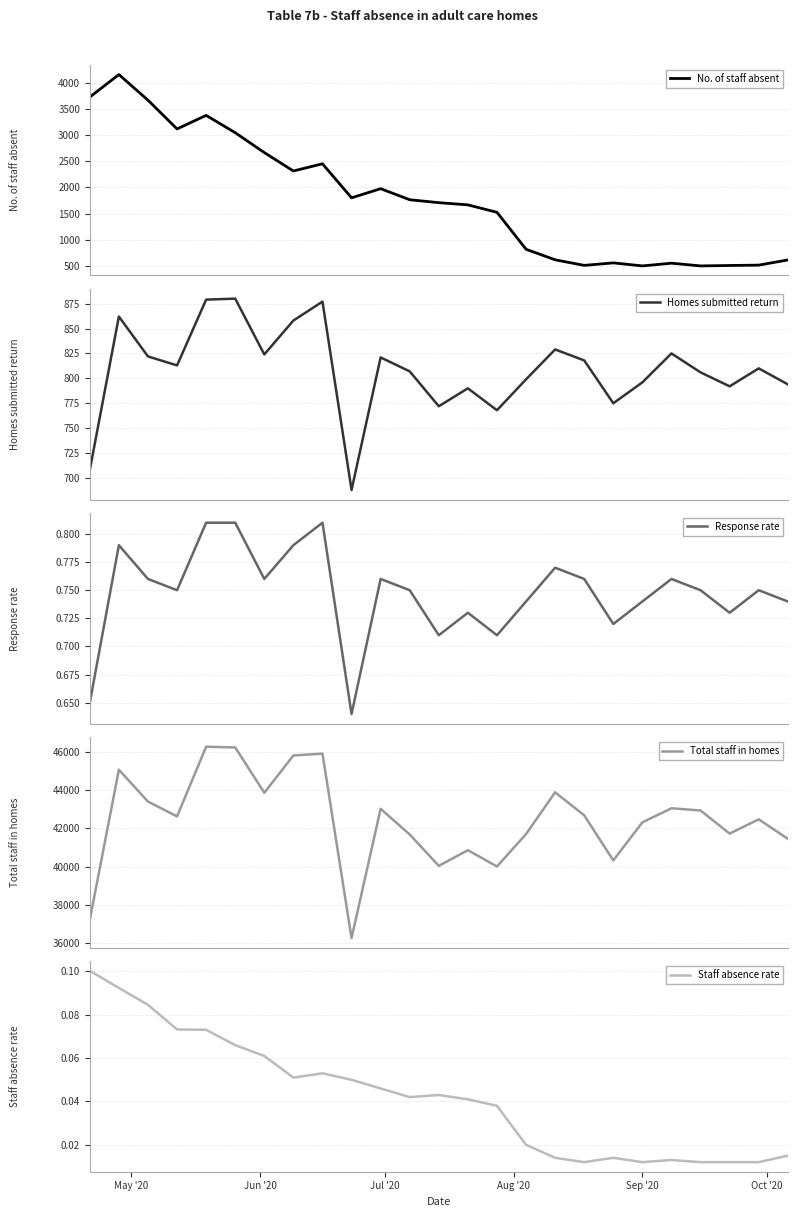

Count the Staff absence rate values in the range 0 to 1.

25